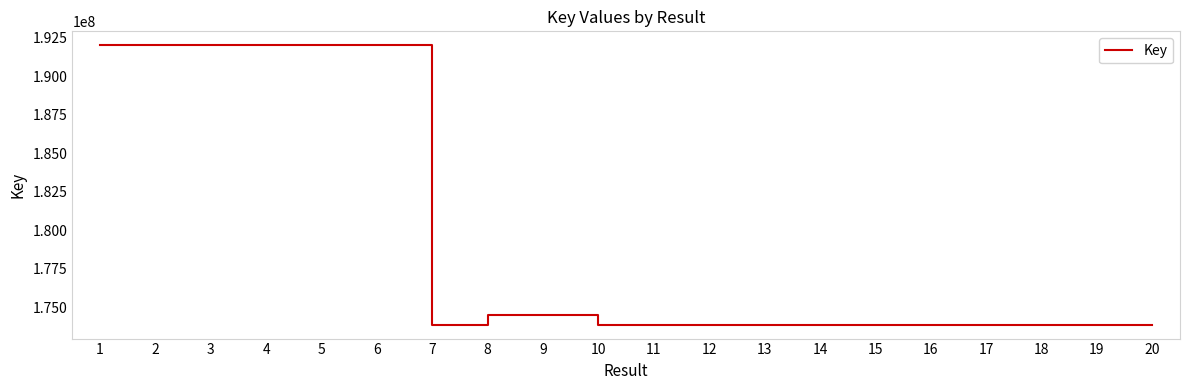

What is the minimum value shown in the chart?

173886606